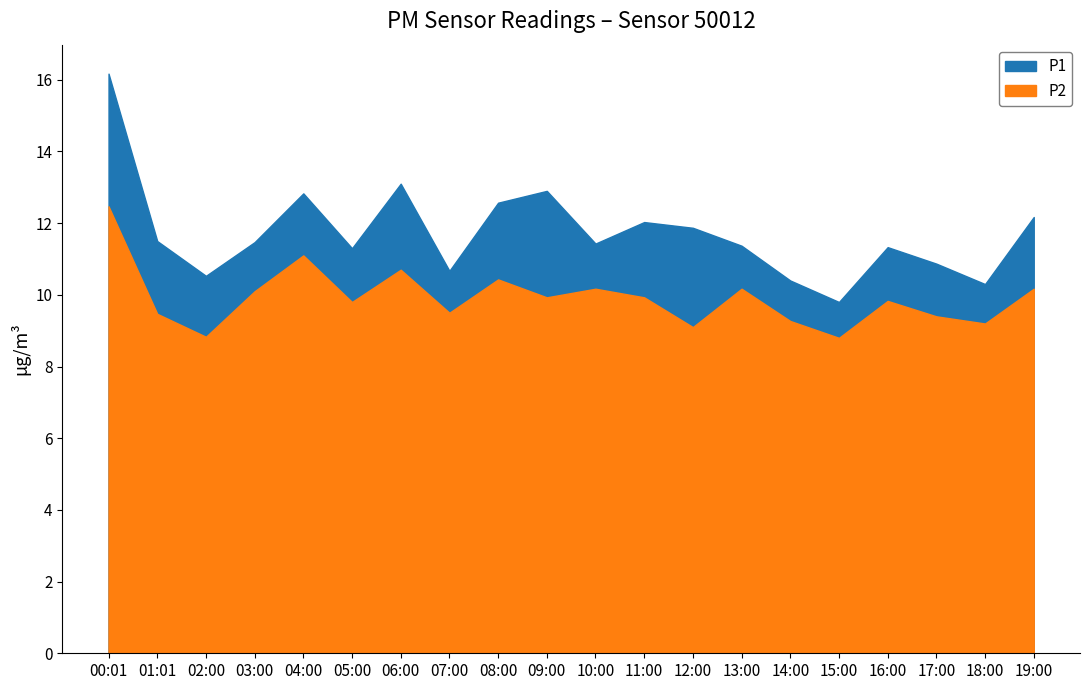

What is the label of the 2nd point from the left?

01:01